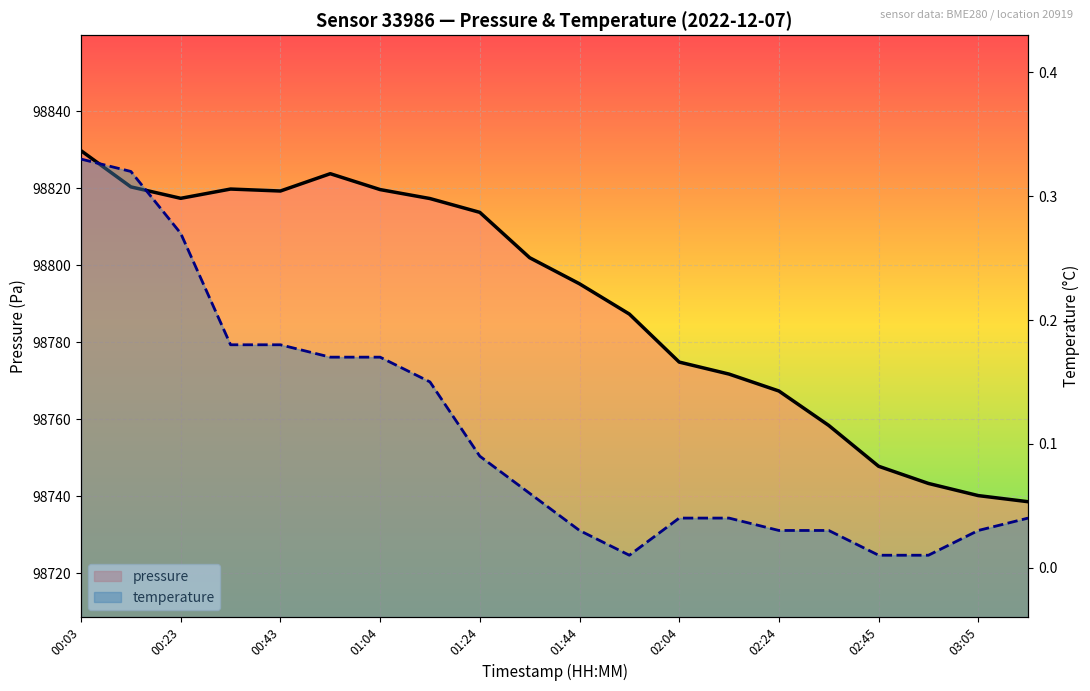

What is the value of the temperature point at the 3rd from the left?

0.3